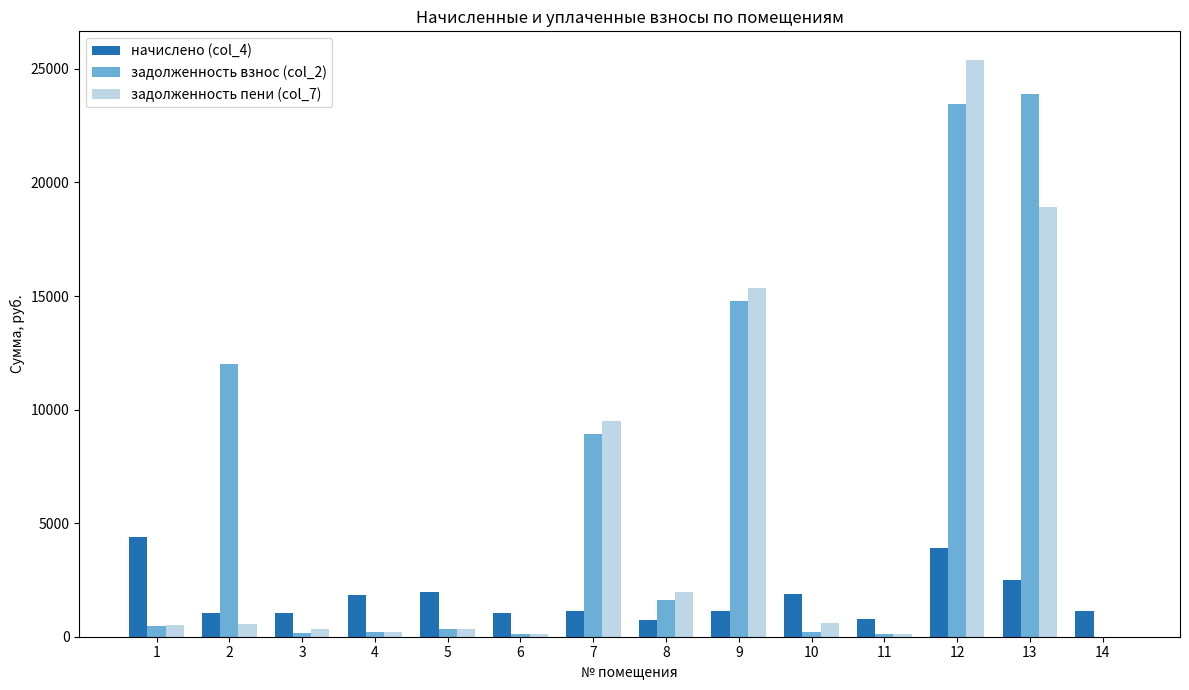

The value of задолженность взнос (col_2) at 11 is 127.2. True or false?

True